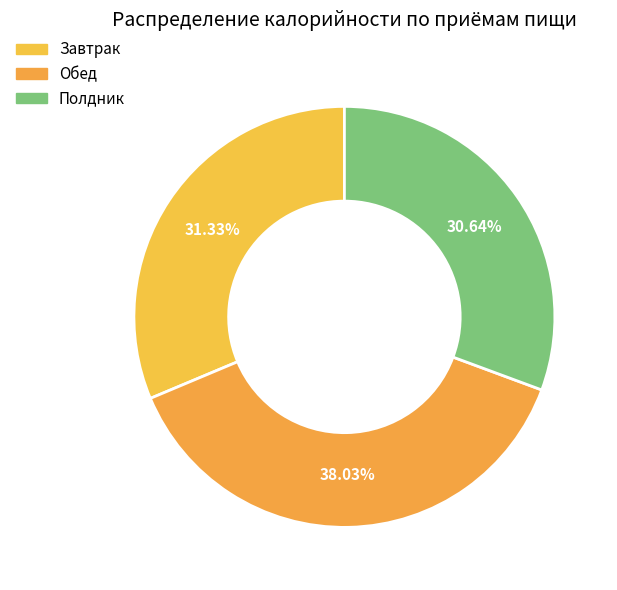

To the nearest percent, what portion does Завтрак represent?

31%